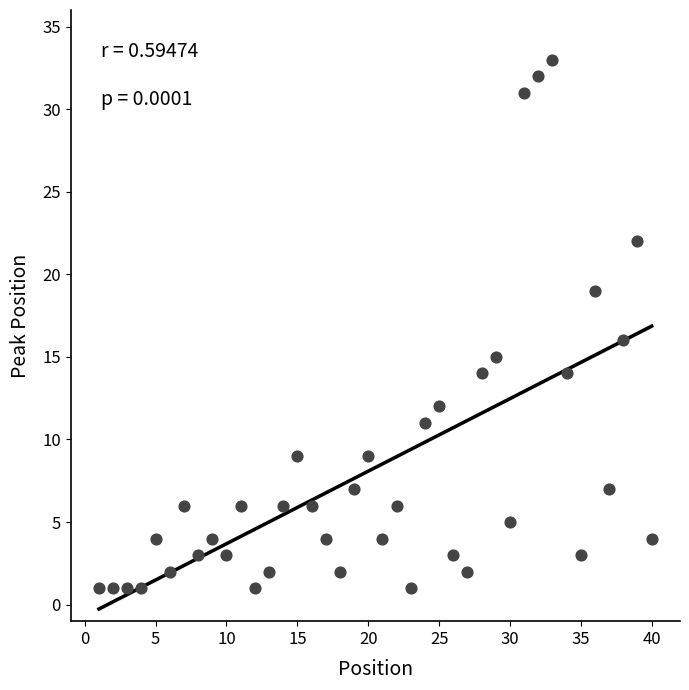

What is the range of X values (max minus min)?

39